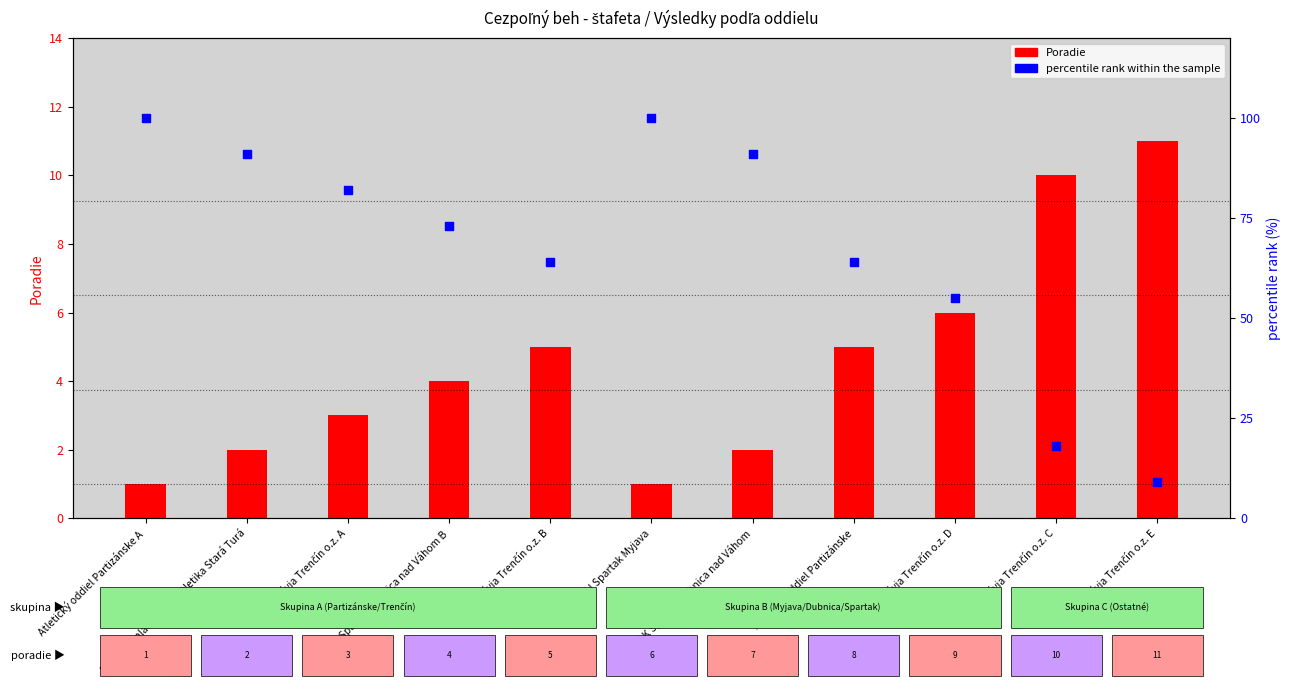

Is the value of percentile rank within the sample at Slávia Trenčín o.z. C greater than the value of Poradie at AK Spartak Dubnica nad Váhom?

Yes